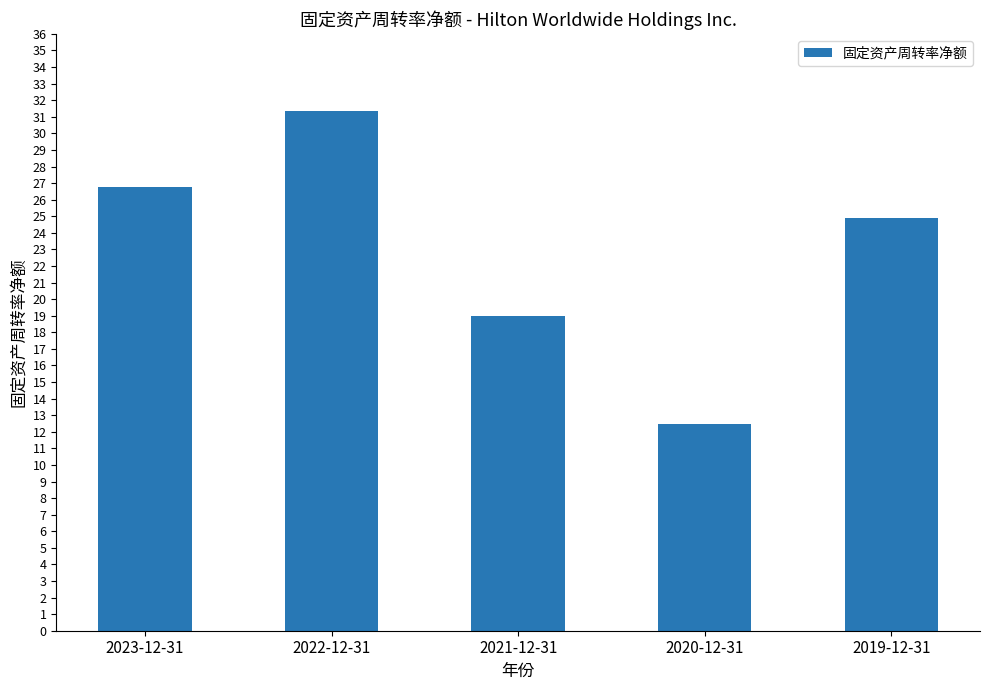

List the labels in order of value, smallest first.

2020-12-31, 2021-12-31, 2019-12-31, 2023-12-31, 2022-12-31